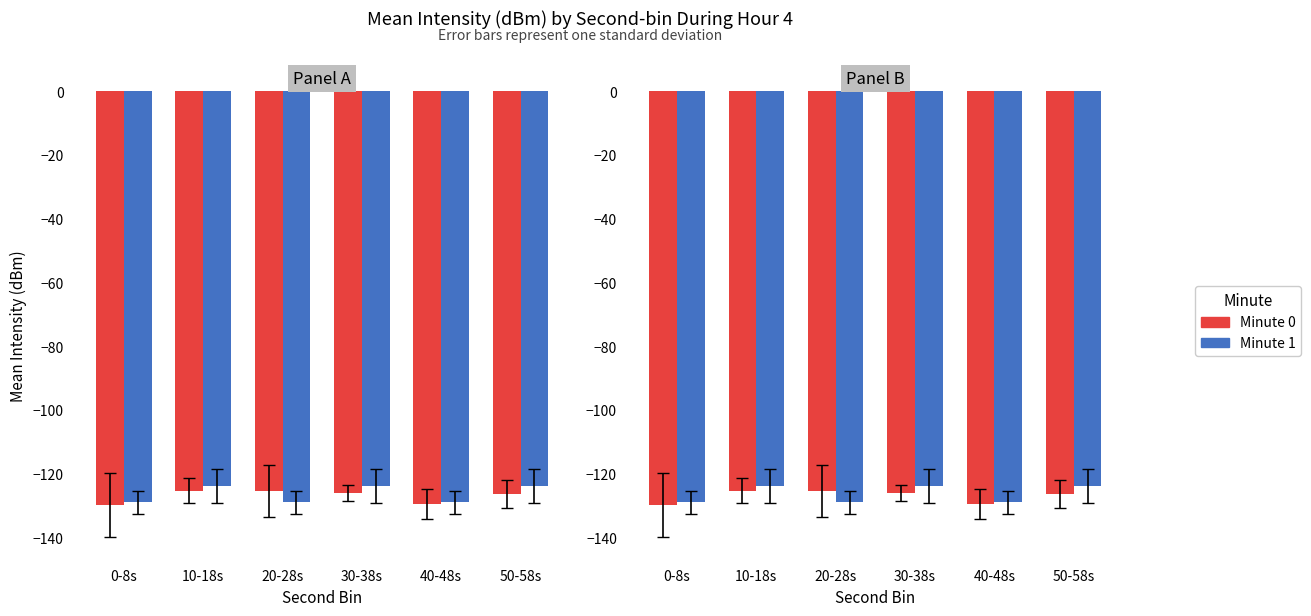

The Minute 1 series shows -202.2 at 0-8s. True or false?

False